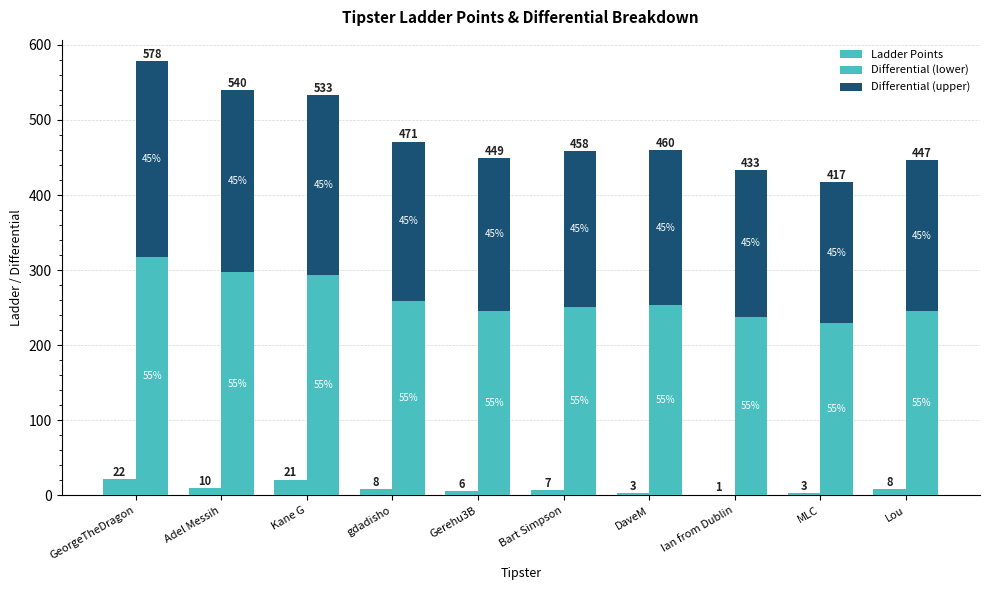

At which label is Ladder Points closest to 11?

Adel Messih